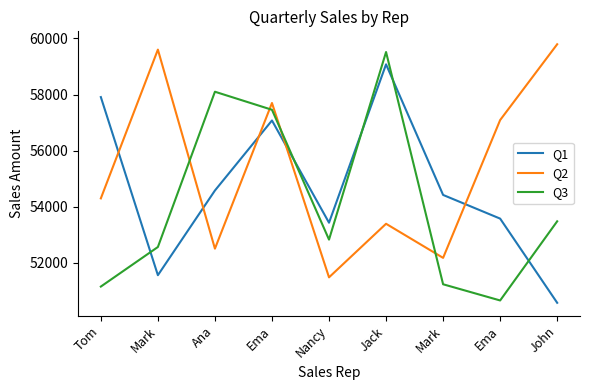

Which series has the largest total across all categories?

Q2